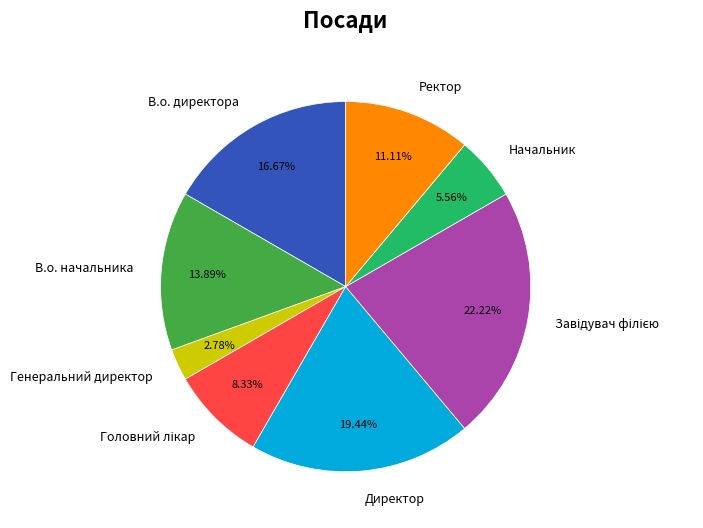

Is there any slice that represents more than half of the pie?

No